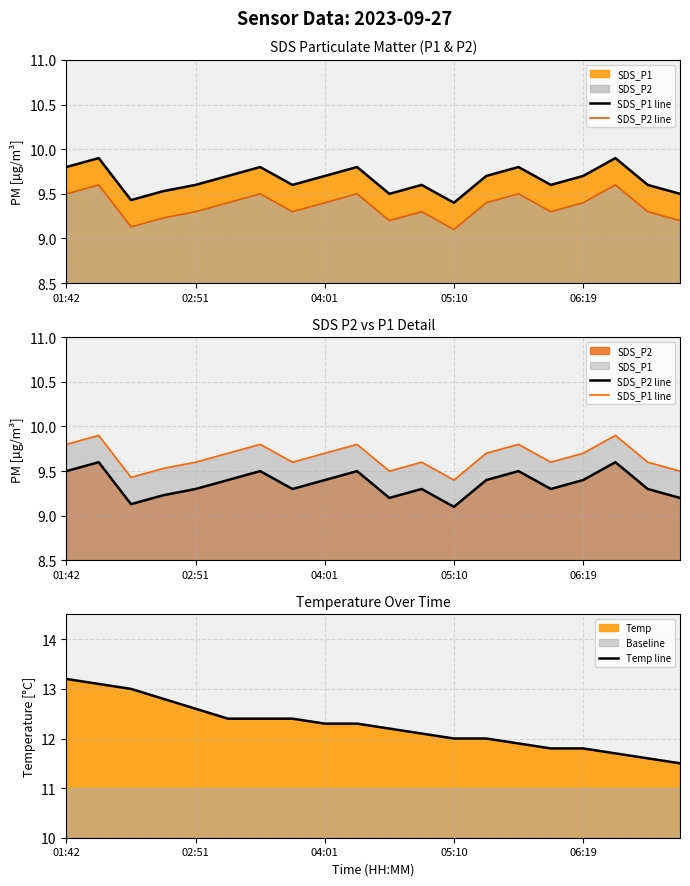

At how many categories does at least one series exceed 10?

20